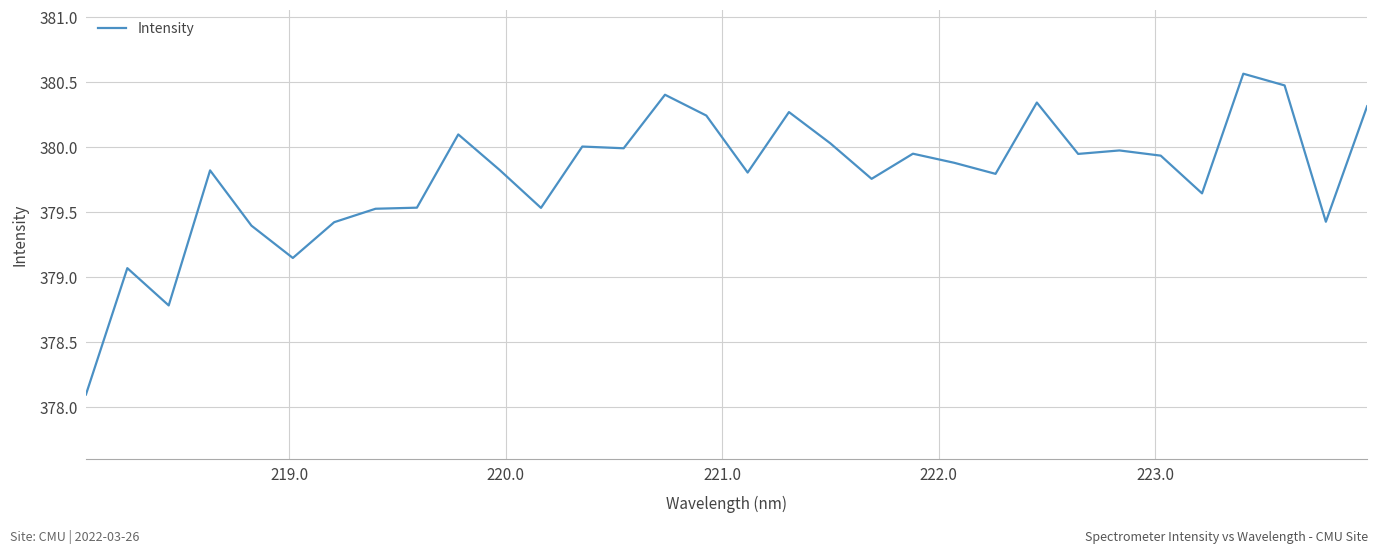

What is the difference between the maximum and minimum values?

2.5